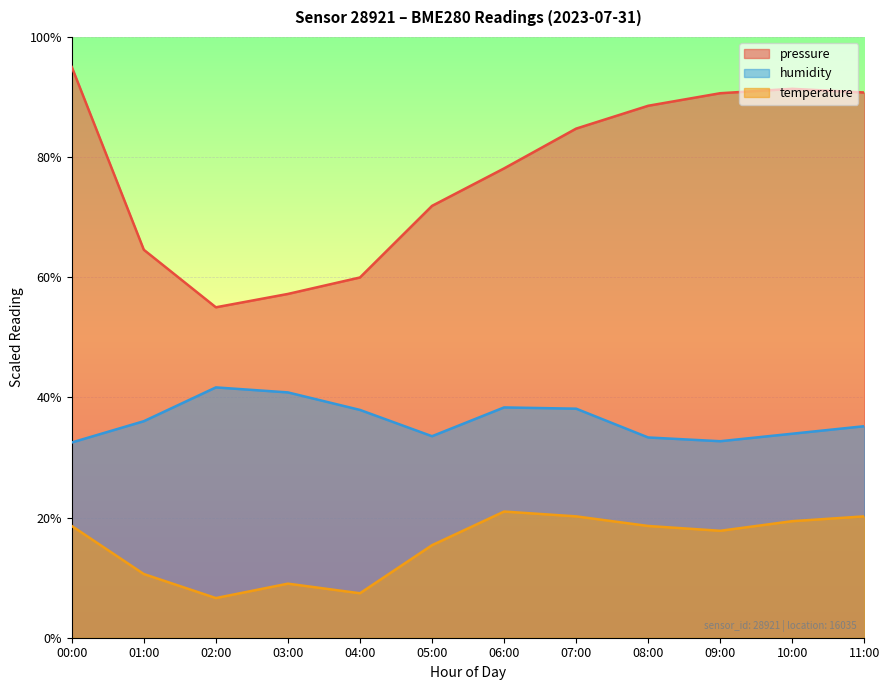

What is the difference between the second highest and second lowest values in the temperature series?

12.8